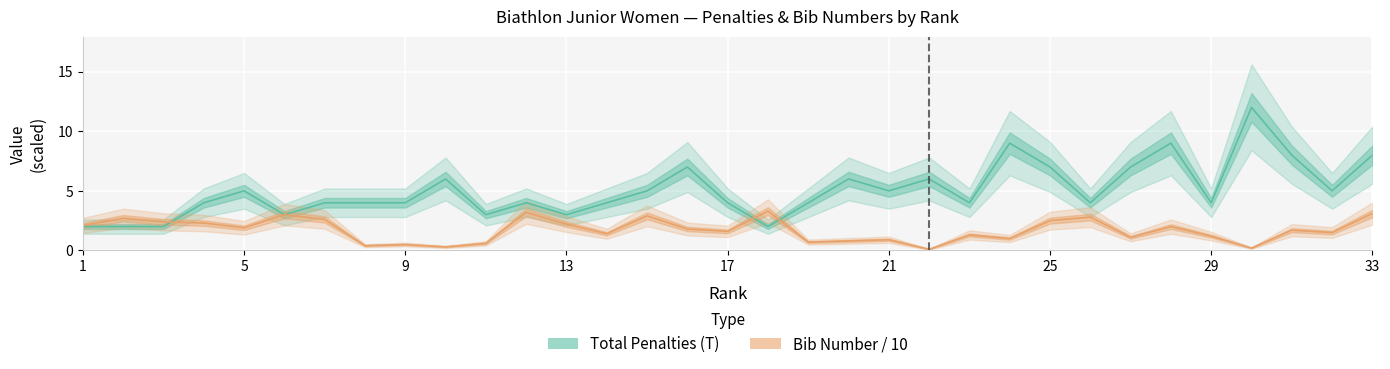

Which series ends up on top after the final intersection of Bib Number (#) and Total Penalties (T)?

Total Penalties (T)